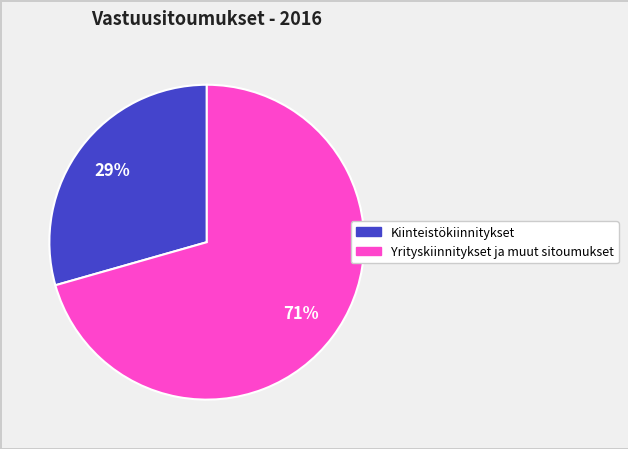

To the nearest percent, what is the average slice percentage?

50%